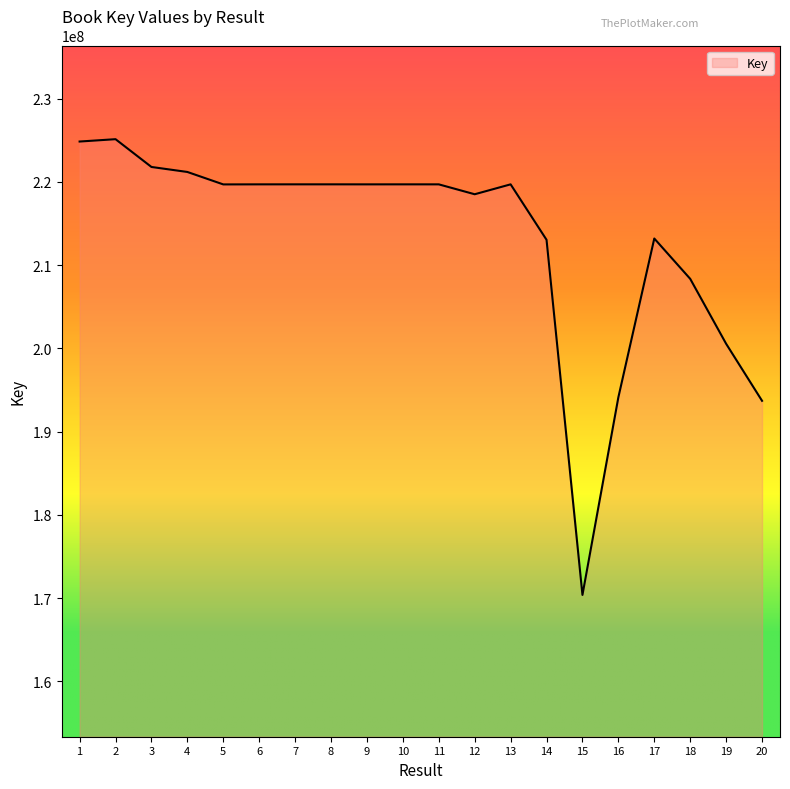

What is the difference between the values at 18 and 4?

12841470